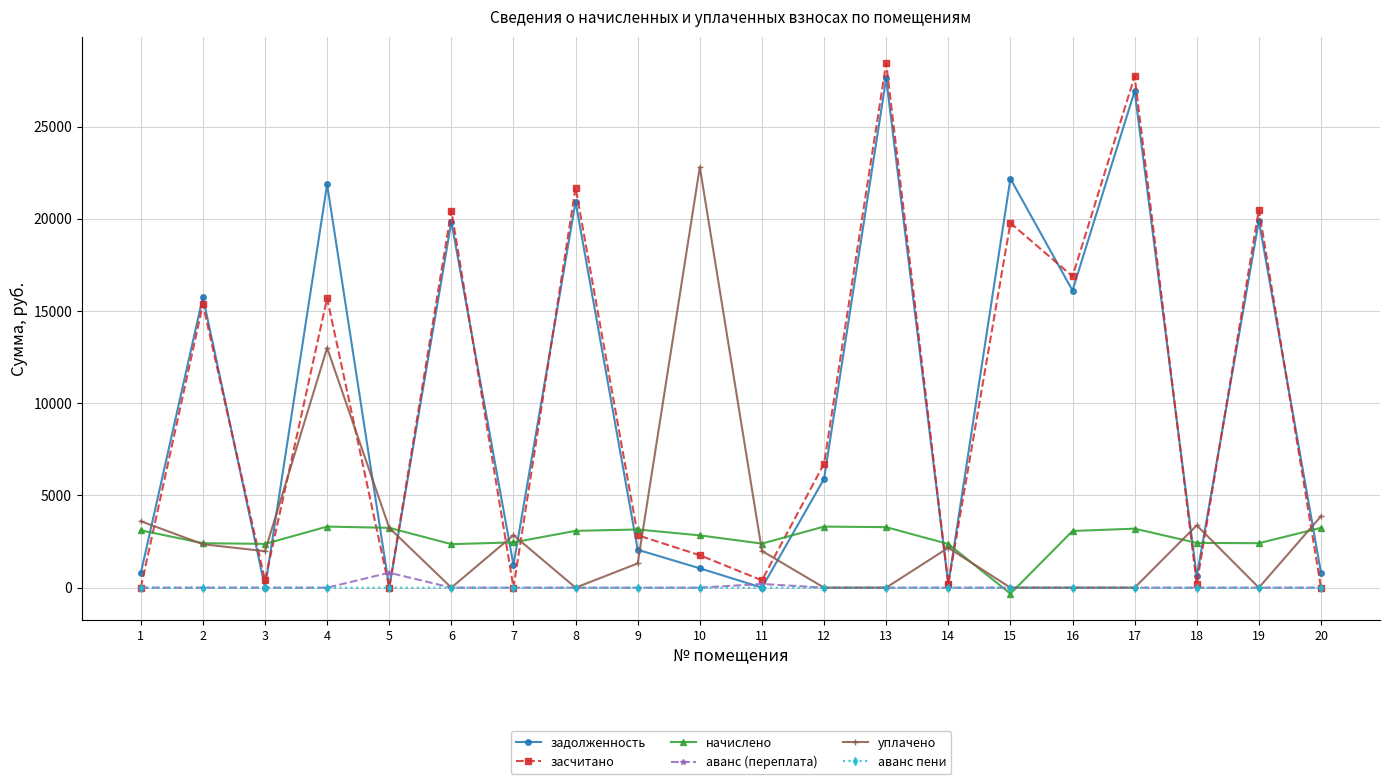

What is the value of the засчитано point at the 10th from the left?

1757.3